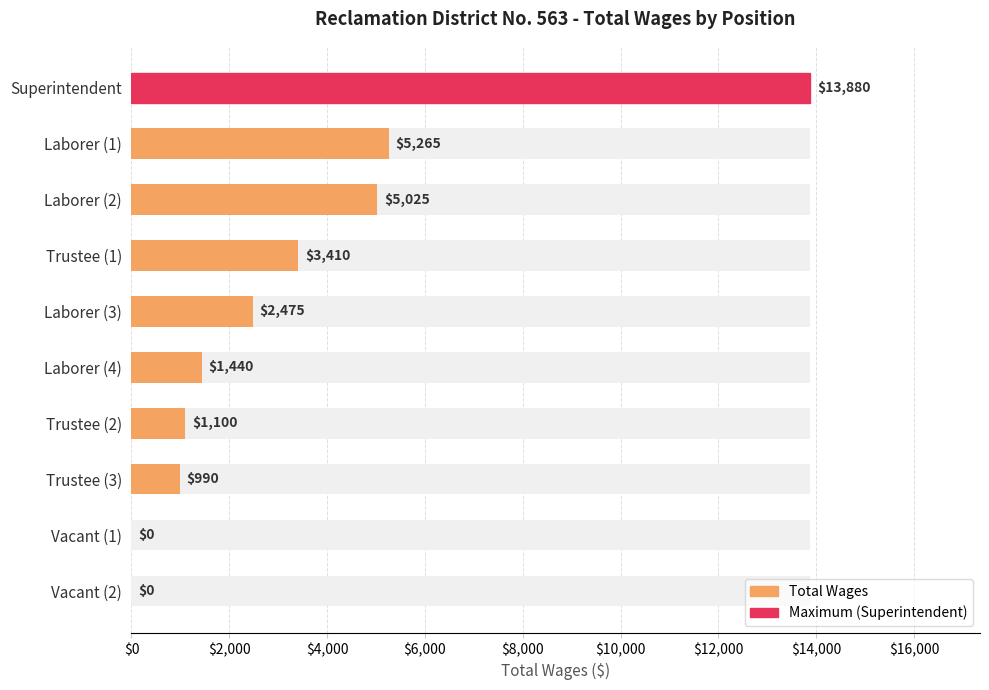

True or false: the data shows 1798 at Trustee (1).

False